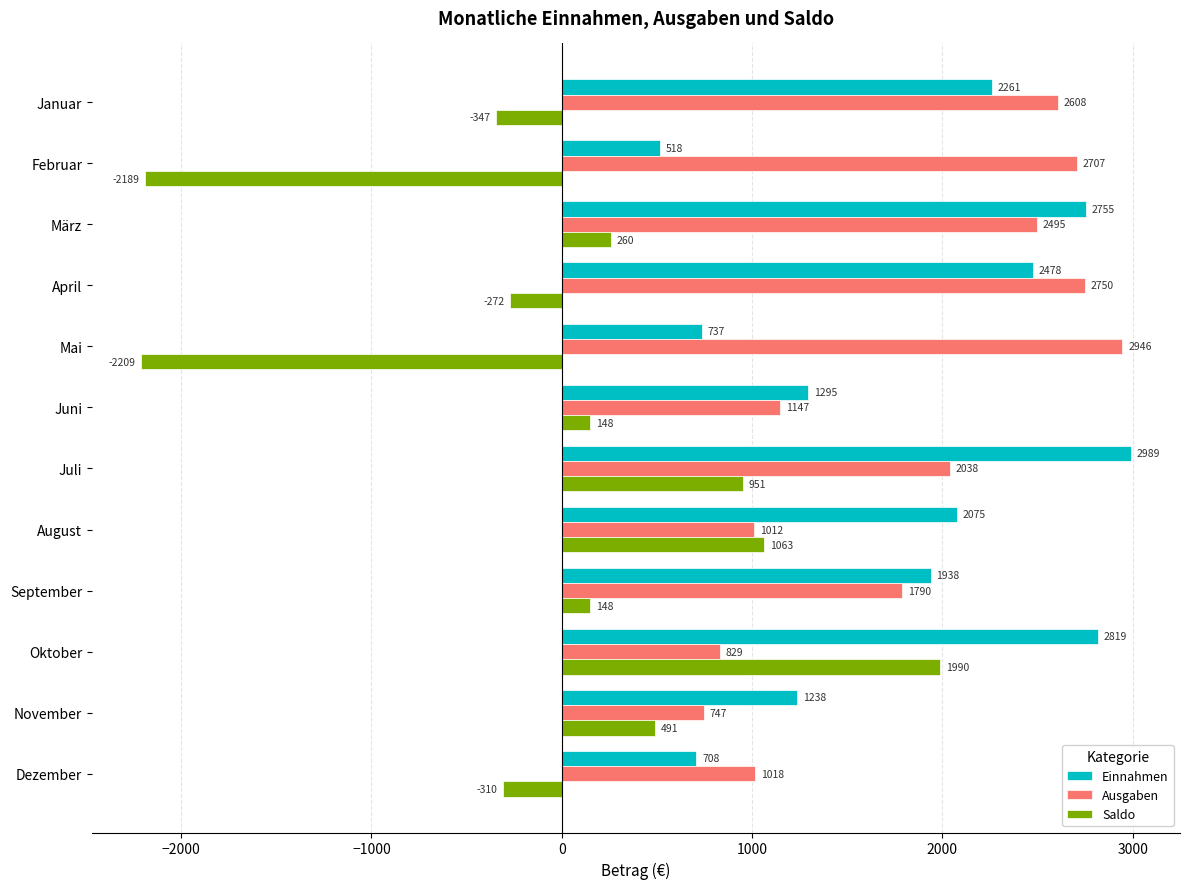

What is the total value across all series at Juli?

5978